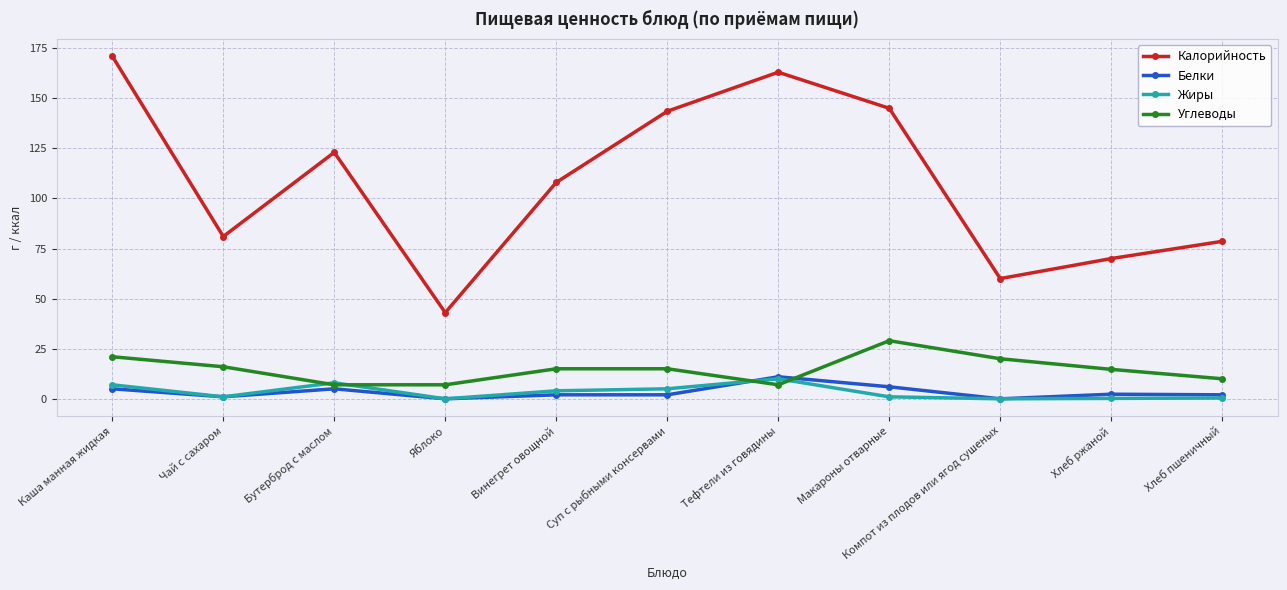

Which series has the largest range (max minus min)?

Калорийность